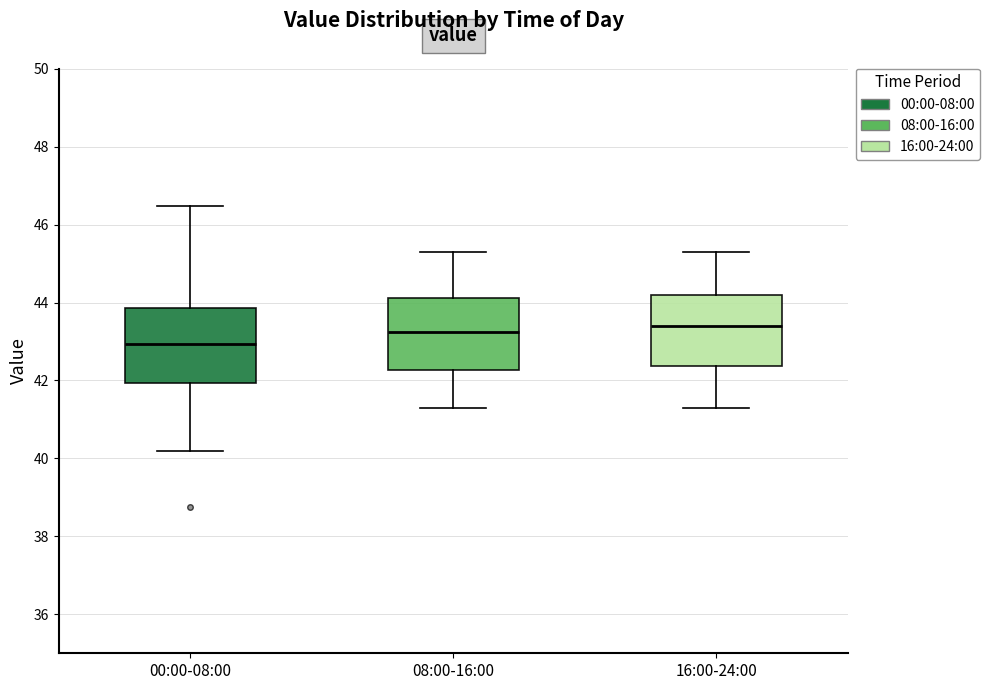

Reading left to right, read every box against the y-axis: the position of its median line, the range the box covers, and the ends of its whiskers. The values are not printed on the chart, so give them approximately, as read against the axis.

00:00-08:00: median 43.0, box 42.0 to 43.8, whiskers 40.2 to 46.4
08:00-16:00: median 43.2, box 42.2 to 44.2, whiskers 41.4 to 45.4
16:00-24:00: median 43.4, box 42.4 to 44.2, whiskers 41.4 to 45.4